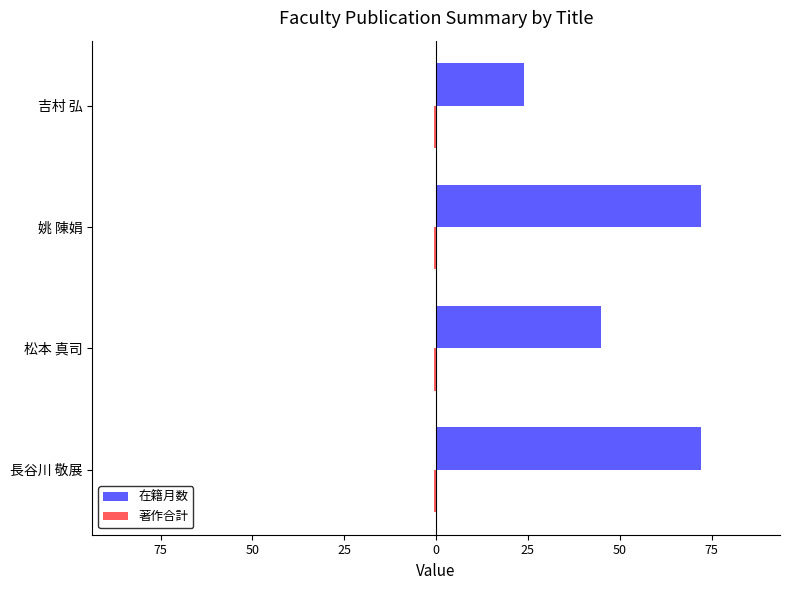

Does the chart contain stacked bars?

No